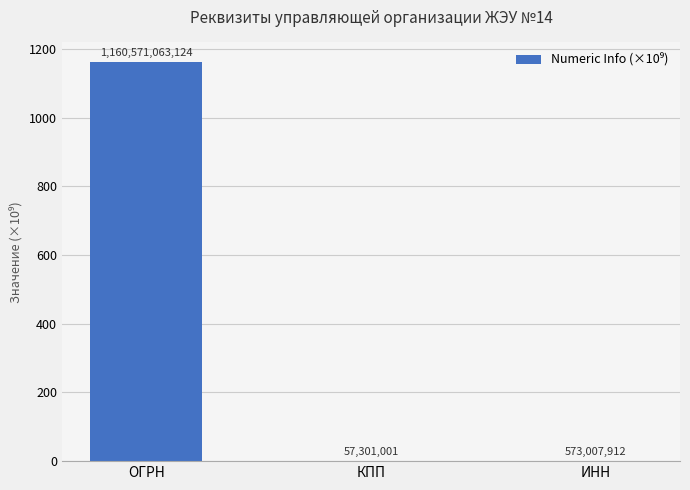

Is it true that the value at ИНН is 0.6?

True